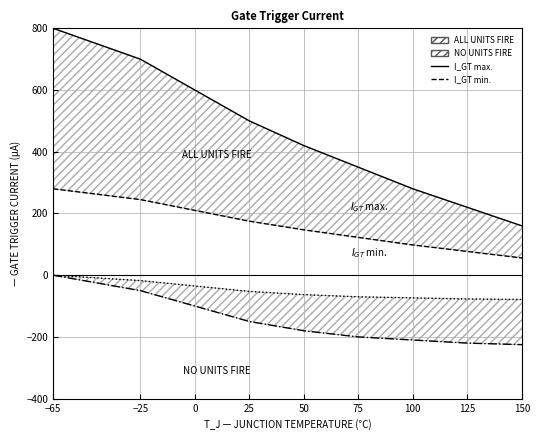

At 150, list the series in order from smallest to largest.

I_GT min., I_GT max.